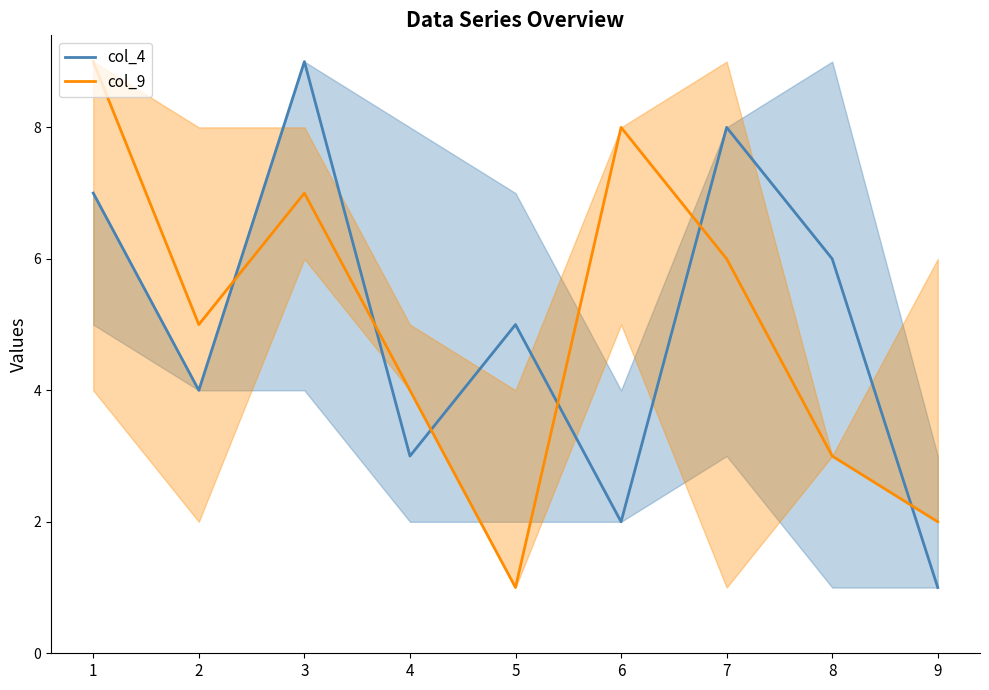

At which category does col_9 reach its first local peak?

3